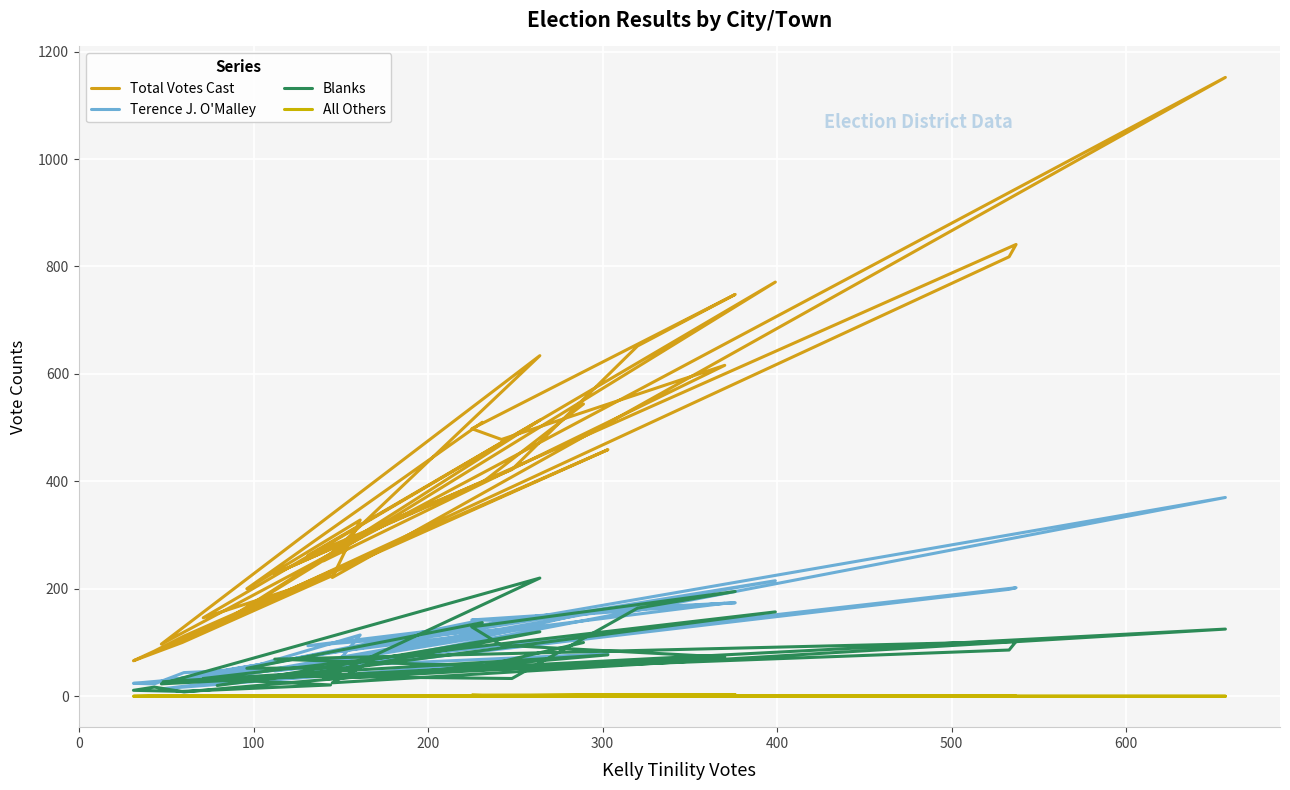

How many values in the Blanks series exceed 56?

15